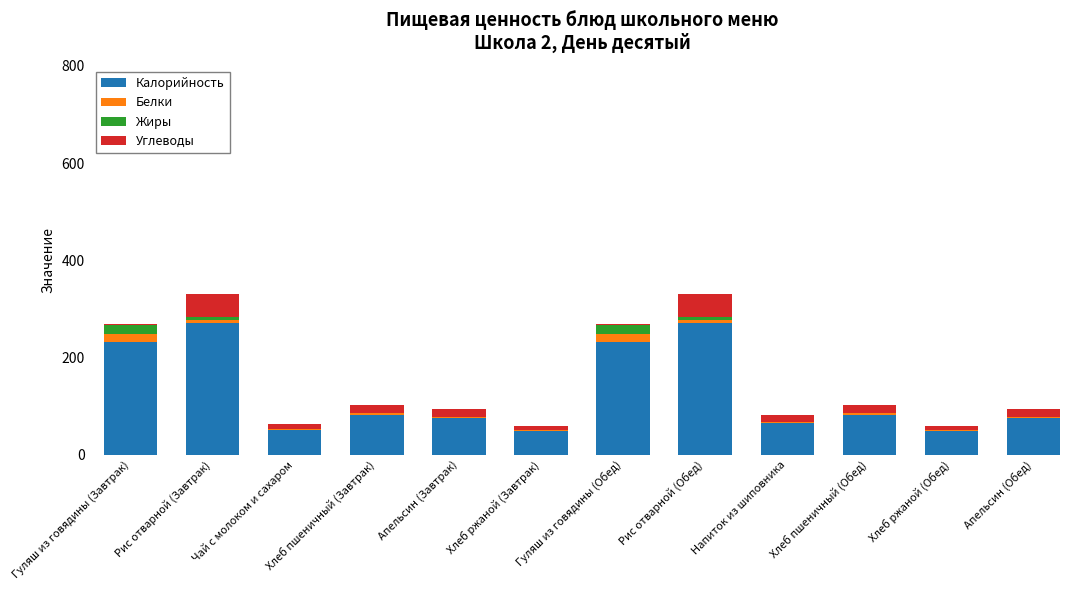

The Калорийность series shows 271.4 at Рис отварной (Обед). True or false?

True